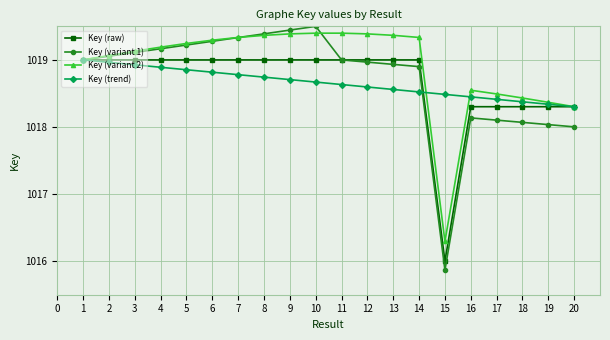

Is it true that Key (variant 2) equals 1016.3 at 15?

True